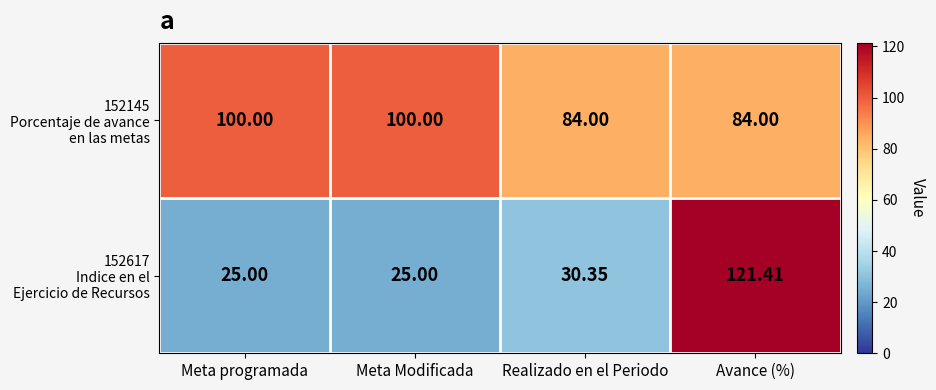

At which category does the chart reach its peak across all series?

Avance (%)